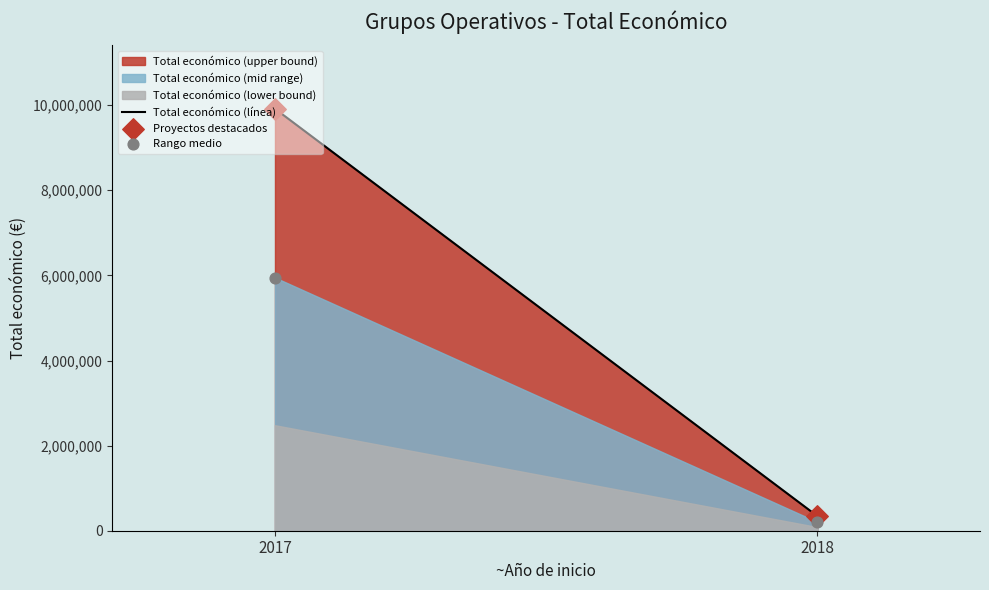

Which series contains the lowest Y value?

Rango medio